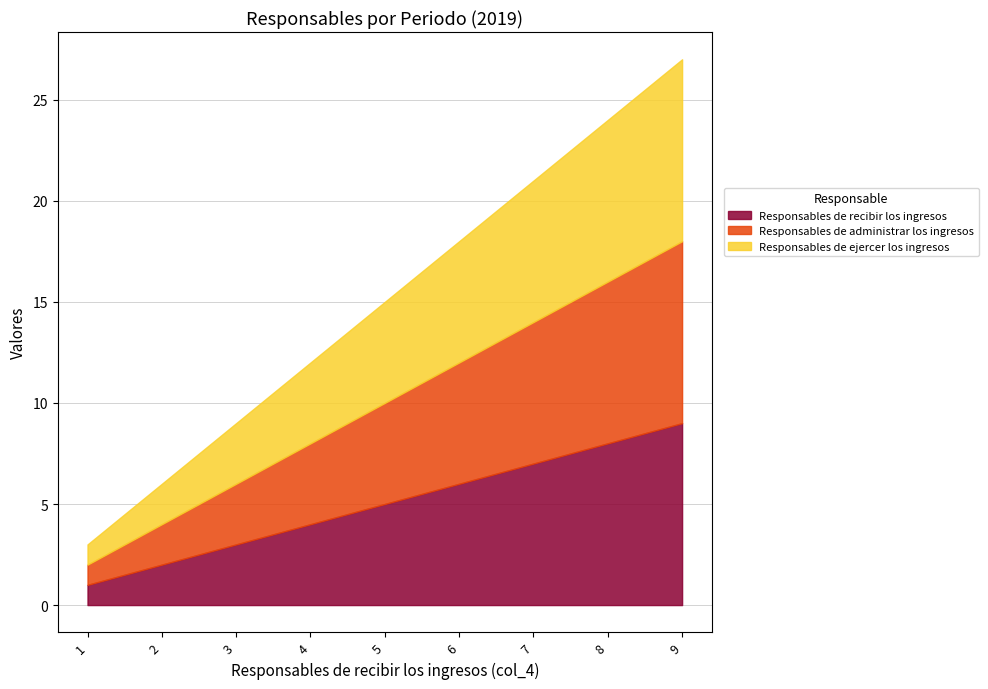

True or false: Responsables de recibir los ingresos and Responsables de administrar los ingresos cross at least once.

False